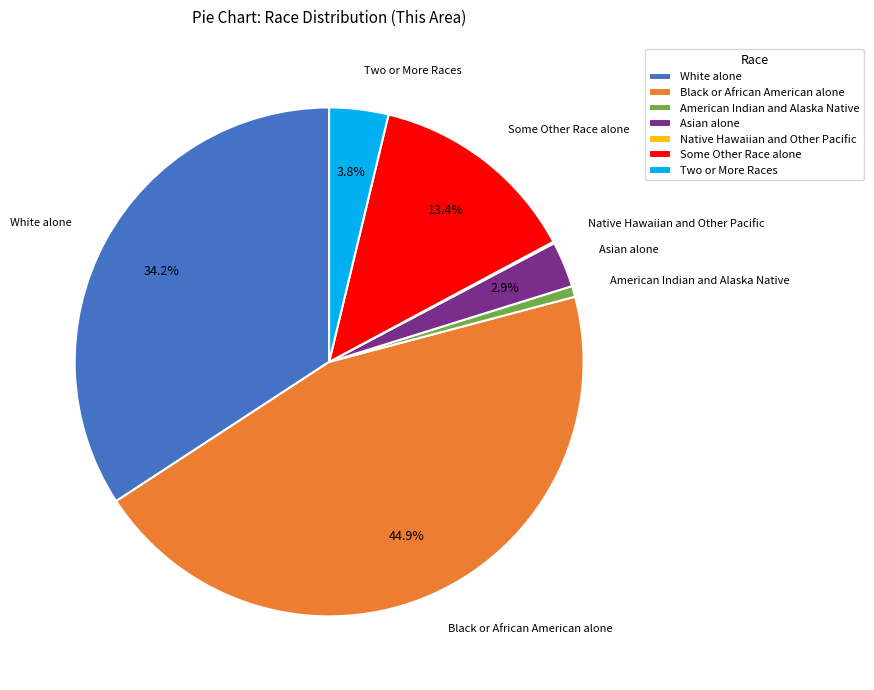

Does any single category account for the majority?

No